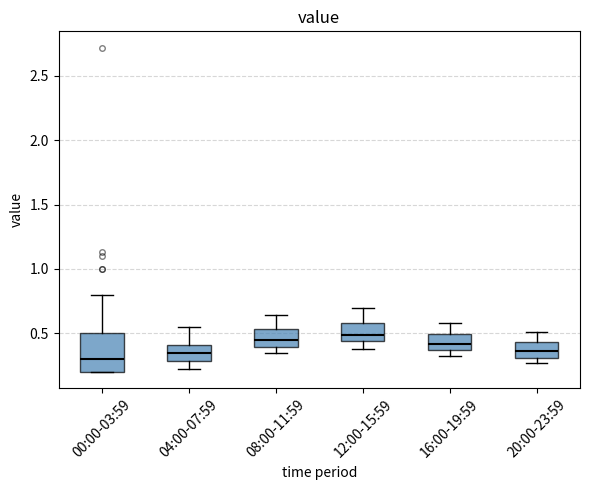

Which box is the tallest, from its lower edge to its upper edge?

00:00-03:59